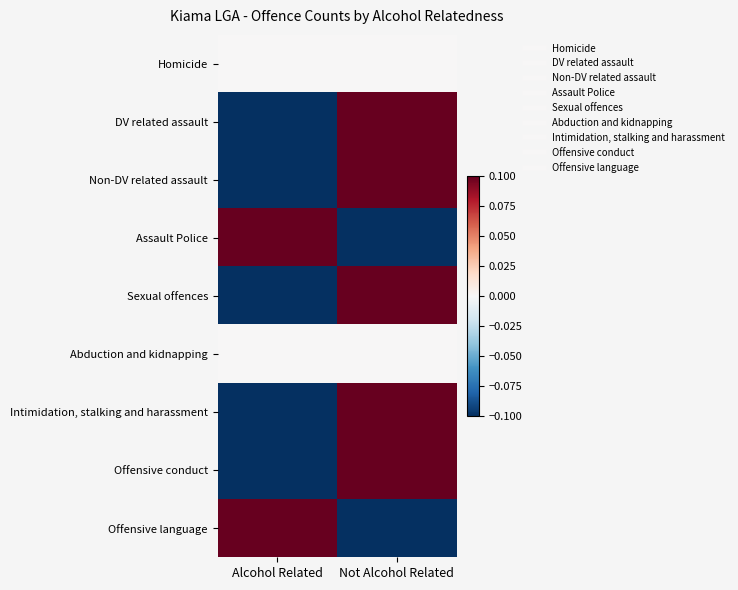

Reading left to right, list all the values displayed in this chart.

Homicide: Alcohol Related=0.0	Not Alcohol Related=0.0
DV related assault: Alcohol Related=-0.1	Not Alcohol Related=0.1
Non-DV related assault: Alcohol Related=-0.1	Not Alcohol Related=0.1
Assault Police: Alcohol Related=0.1	Not Alcohol Related=-0.1
Sexual offences: Alcohol Related=-0.1	Not Alcohol Related=0.1
Abduction and kidnapping: Alcohol Related=0.0	Not Alcohol Related=0.0
Intimidation, stalking and harassment: Alcohol Related=-0.1	Not Alcohol Related=0.1
Offensive conduct: Alcohol Related=-0.1	Not Alcohol Related=0.1
Offensive language: Alcohol Related=0.1	Not Alcohol Related=-0.1